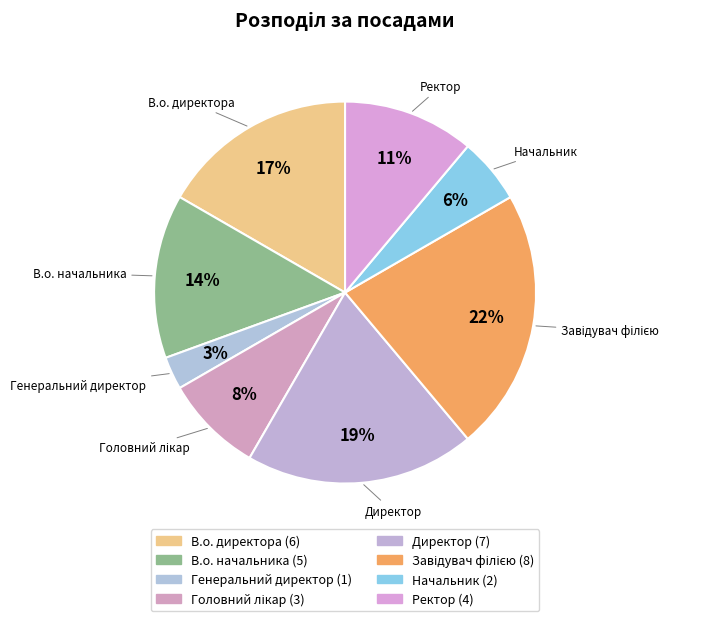

Count the number of slices in the pie.

8